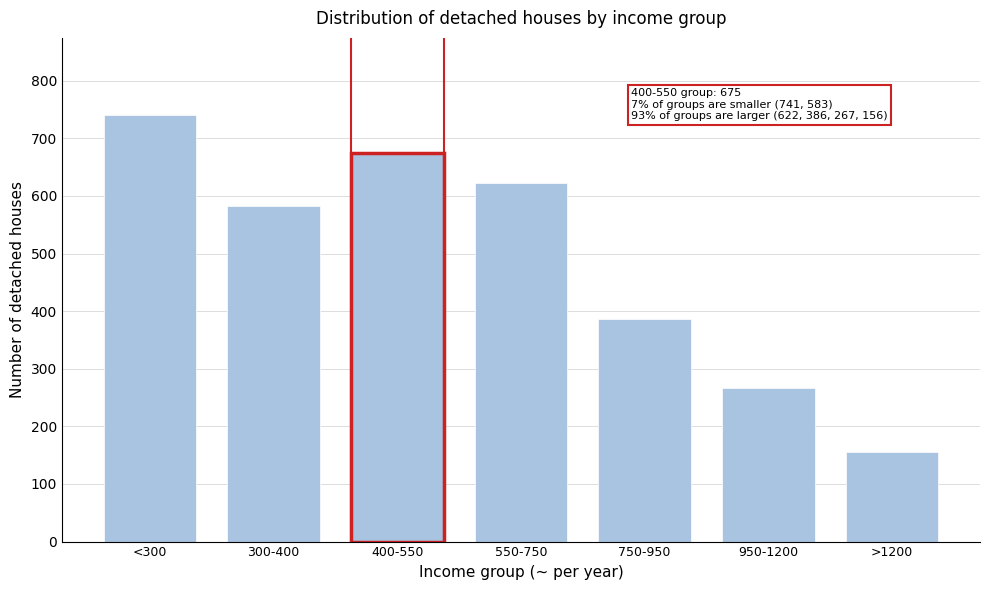

Reading right to left, list all the values displayed in this chart.

>1200=156	950-1200=267	750-950=386	550-750=622	400-550=675	300-400=583	<300=741